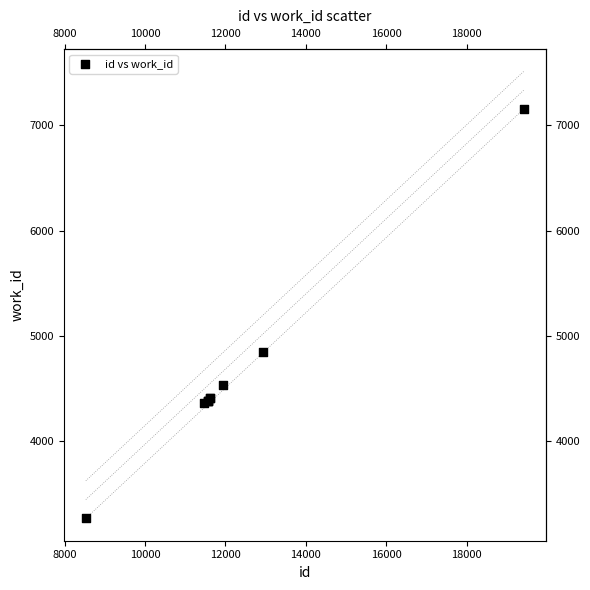

What Y value in the scatter plot is closest to 5211?

4850